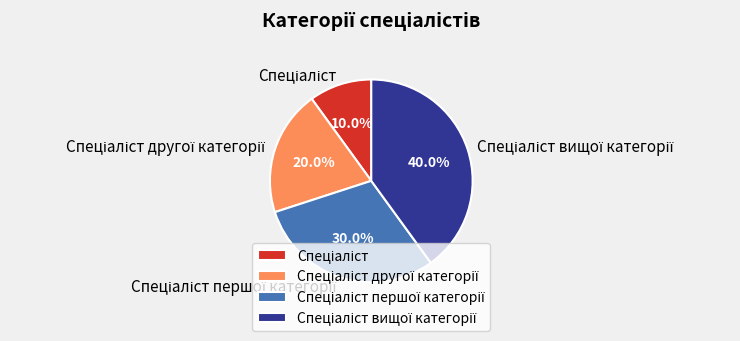

How many segments does this pie chart have?

4